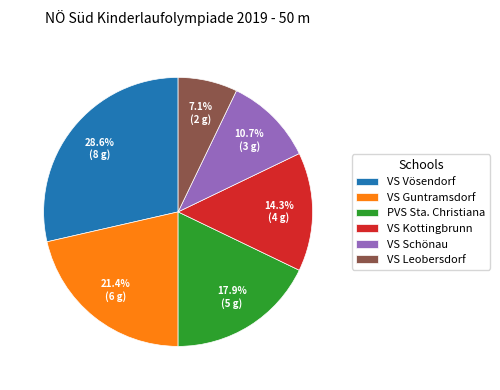

The VS Kottingbrunn slice represents 2% of the pie. True or false?

False